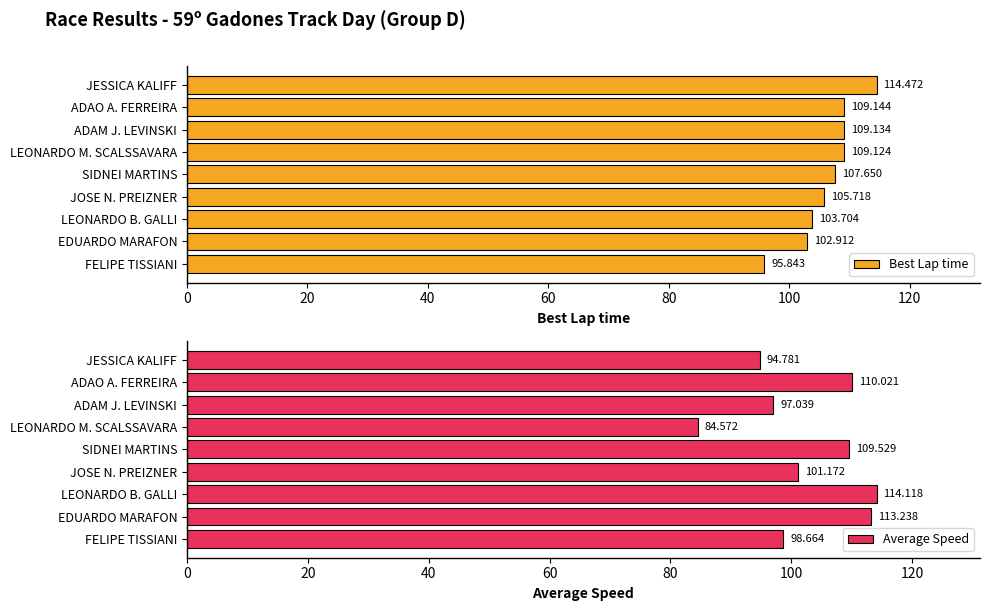

List the series in order of their overall mean, highest first.

Best Lap time, Average Speed